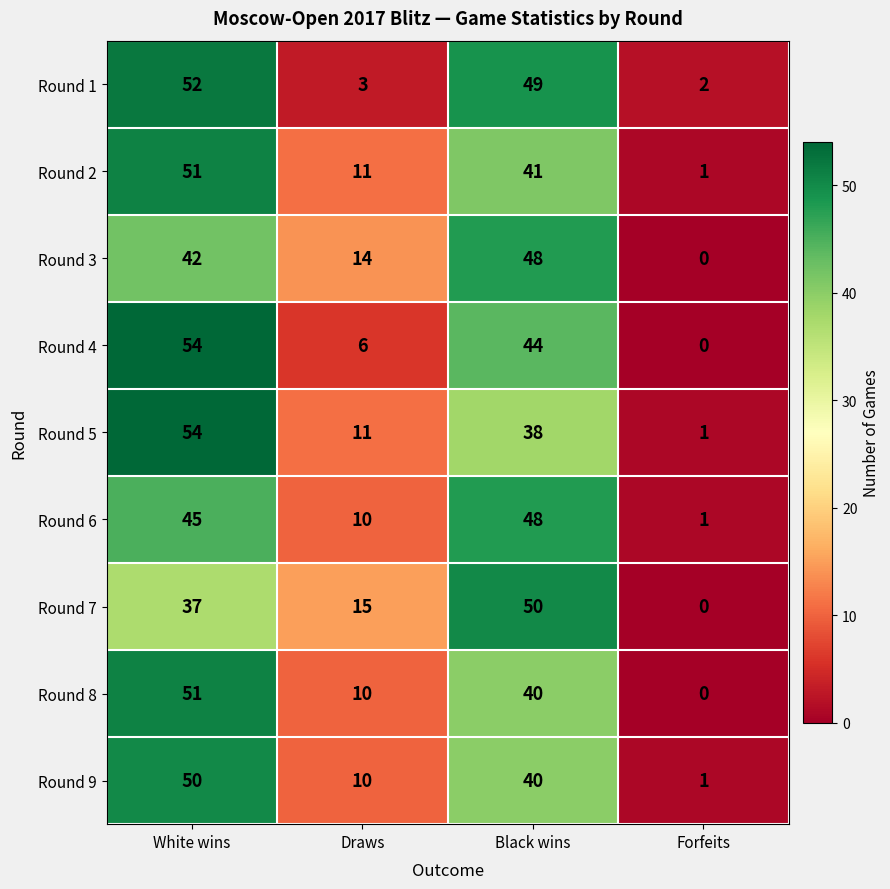

At how many categories does at least one series exceed 5?

3